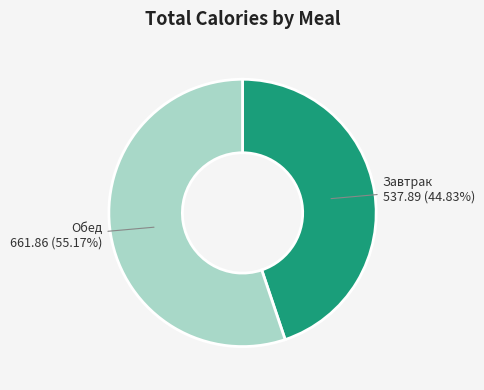

What percentage is NOT represented by Обед?

44.8%